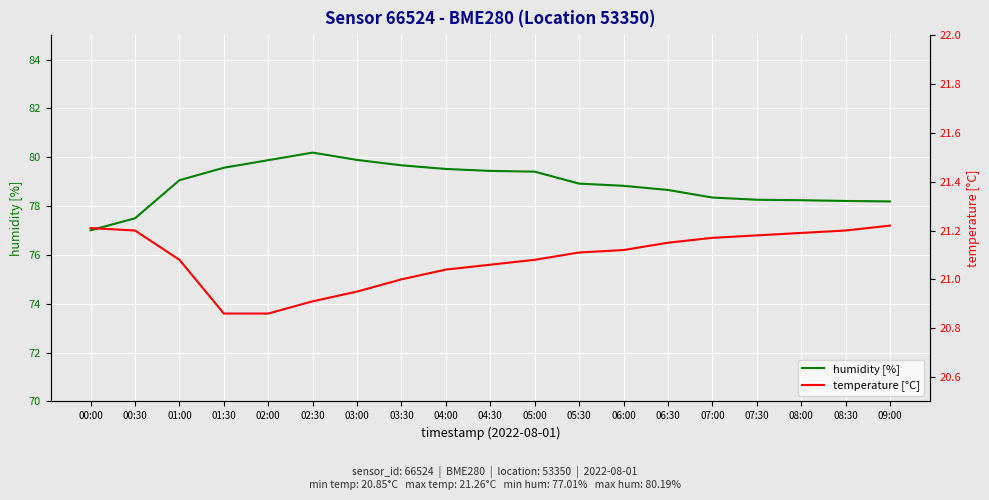

Is it true that temperature [°C] equals 31.7 at 02:00?

False